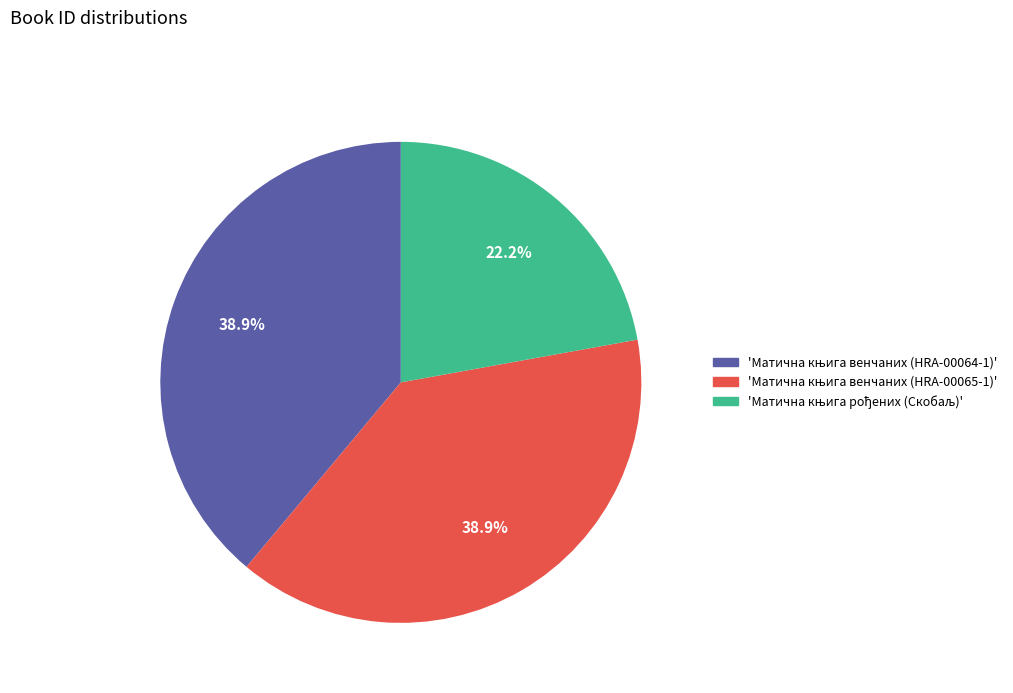

Does any single category account for the majority?

No